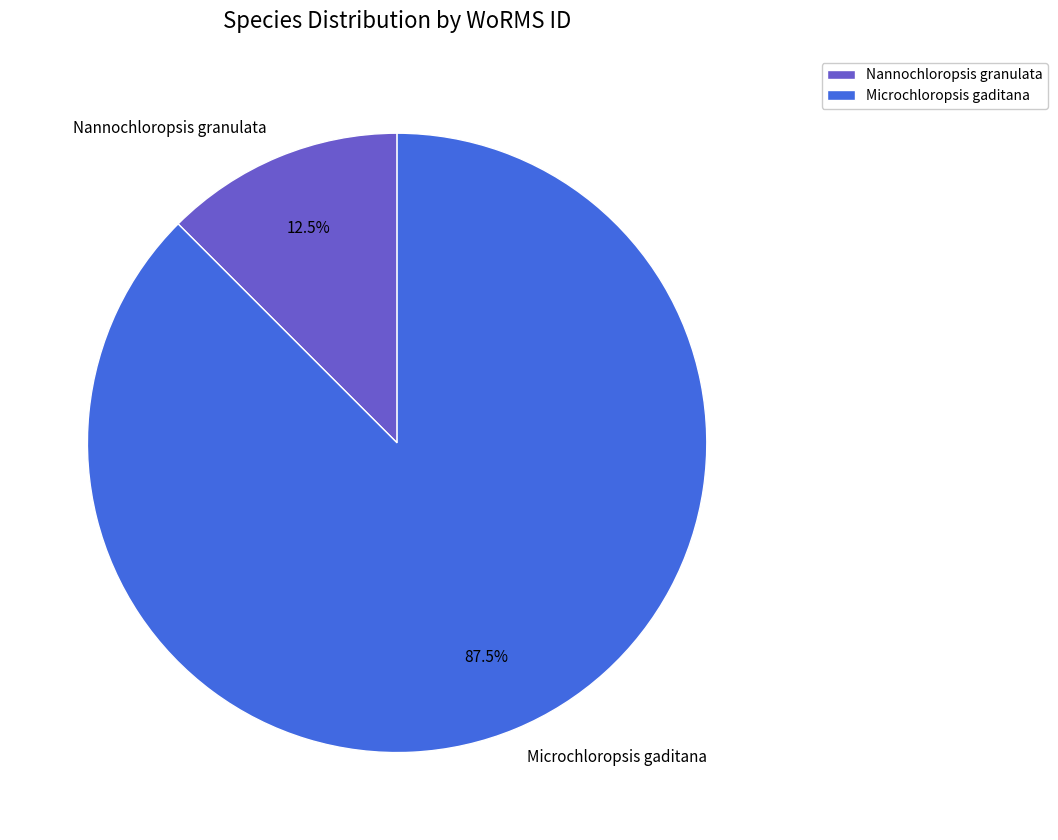

How much of the chart is everything except Nannochloropsis granulata?

87.5%